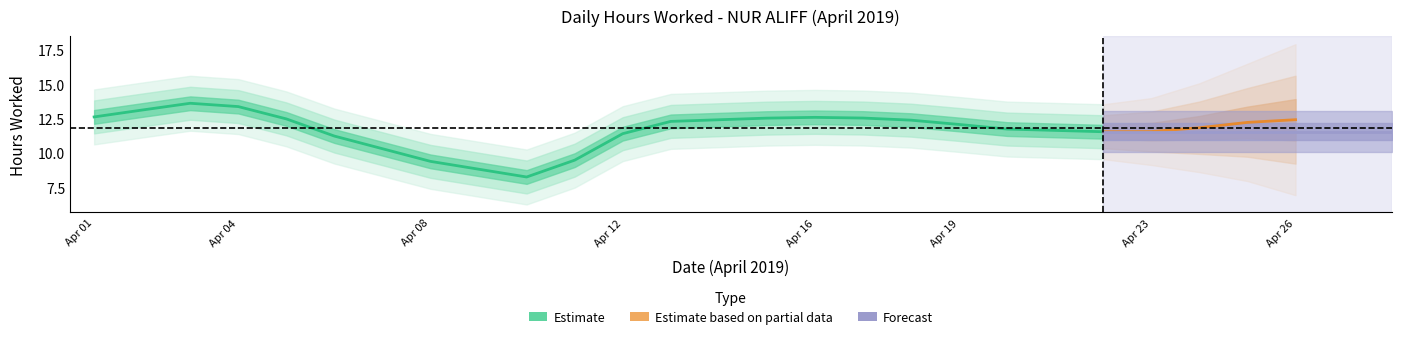

Approximately how many times larger is the value at 13 compared to 22?

1.1